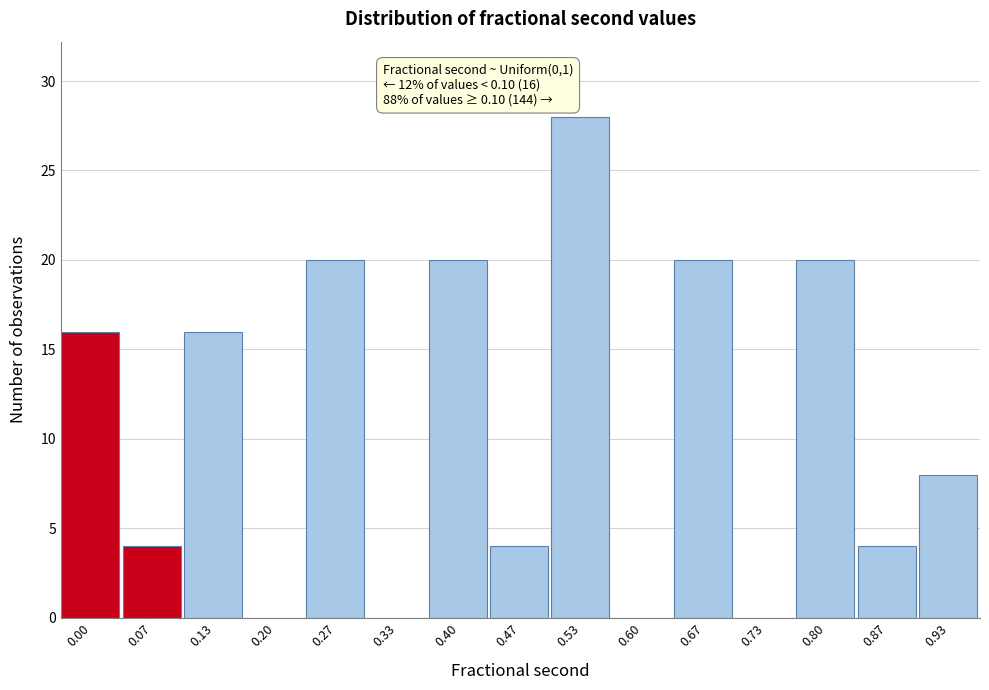

Reading left to right, list all the values displayed in this chart.

0.00=16	0.07=4	0.13=16	0.20=0	0.27=20	0.33=0	0.40=20	0.47=4	0.53=28	0.60=0	0.67=20	0.73=0	0.80=20	0.87=4	0.93=8